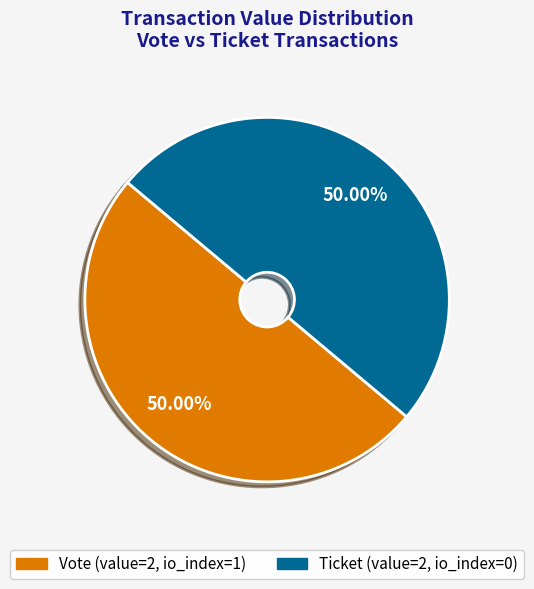

To the nearest percent, what is the average slice percentage?

50%